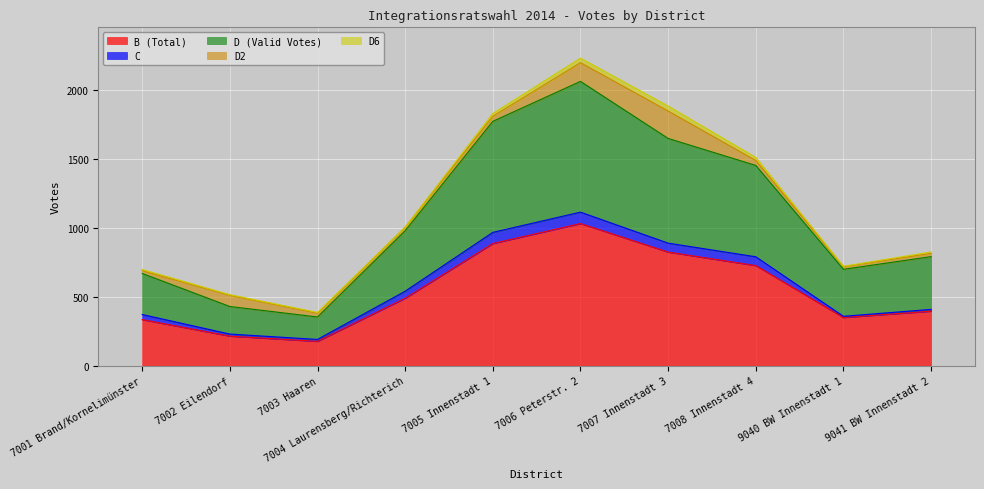

Reading right to left, transcribe all the data shown in this chart.

B (Total): 9041 BW Innenstadt 2=396	9040 BW Innenstadt 1=350	7008 Innenstadt 4=727	7007 Innenstadt 3=825	7006 Peterstr. 2=1032	7005 Innenstadt 1=887	7004 Laurensberg/Richterich=490	7003 Haaren=177	7002 Eilendorf=215	7001 Brand/Kornelimünster=335
C: 9041 BW Innenstadt 2=13	9040 BW Innenstadt 1=9	7008 Innenstadt 4=64	7007 Innenstadt 3=65	7006 Peterstr. 2=83	7005 Innenstadt 1=81	7004 Laurensberg/Richterich=51	7003 Haaren=14	7002 Eilendorf=15	7001 Brand/Kornelimünster=37
D (Valid Votes): 9041 BW Innenstadt 2=383	9040 BW Innenstadt 1=341	7008 Innenstadt 4=663	7007 Innenstadt 3=760	7006 Peterstr. 2=949	7005 Innenstadt 1=806	7004 Laurensberg/Richterich=439	7003 Haaren=163	7002 Eilendorf=200	7001 Brand/Kornelimünster=298
D2: 9041 BW Innenstadt 2=24	9040 BW Innenstadt 1=19	7008 Innenstadt 4=36	7007 Innenstadt 3=199	7006 Peterstr. 2=136	7005 Innenstadt 1=37	7004 Laurensberg/Richterich=26	7003 Haaren=27	7002 Eilendorf=81	7001 Brand/Kornelimünster=20
D6: 9041 BW Innenstadt 2=10	9040 BW Innenstadt 1=3	7008 Innenstadt 4=22	7007 Innenstadt 3=36	7006 Peterstr. 2=33	7005 Innenstadt 1=20	7004 Laurensberg/Richterich=1	7003 Haaren=6	7002 Eilendorf=5	7001 Brand/Kornelimünster=9